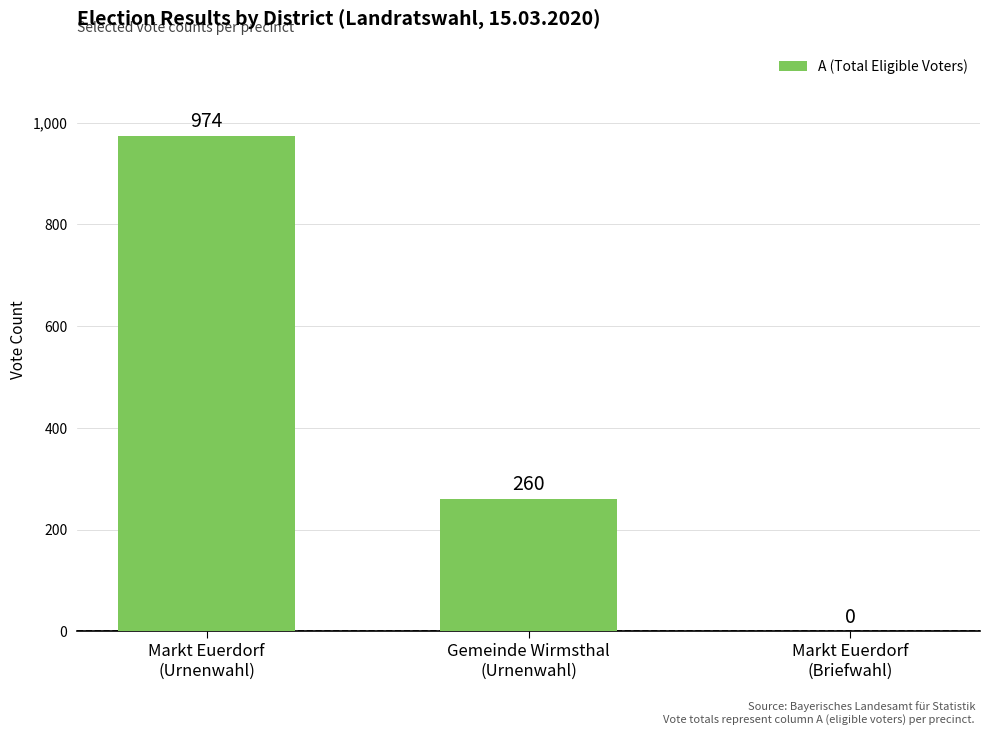

What is the difference between the values at Gemeinde Wirmsthal
(Urnenwahl) and Markt Euerdorf
(Briefwahl)?

260